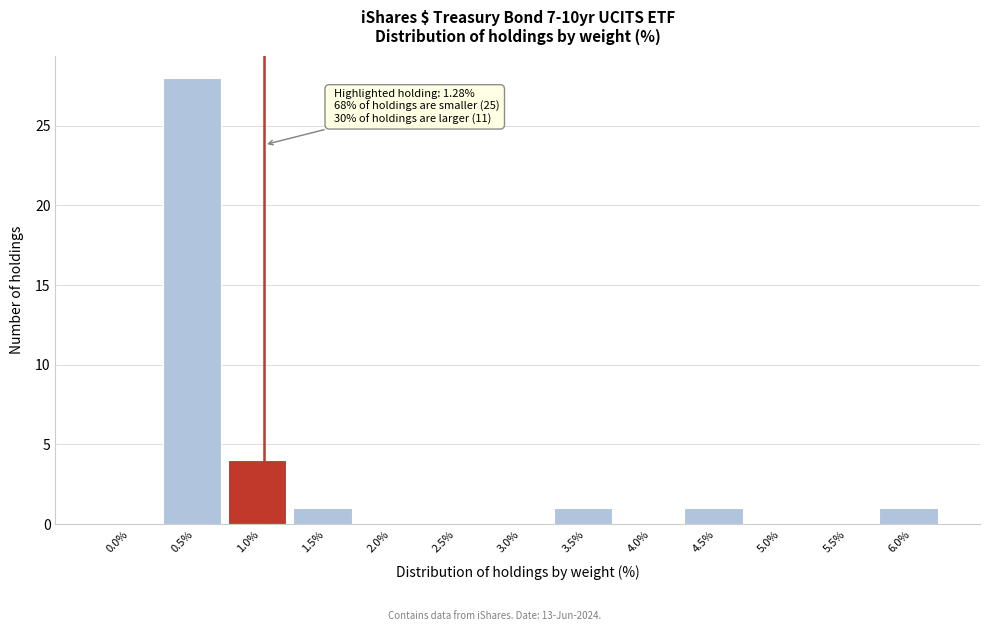

Reading right to left, list all the values displayed in this chart.

6.0%=1	5.5%=0	5.0%=0	4.5%=1	4.0%=0	3.5%=1	3.0%=0	2.5%=0	2.0%=0	1.5%=1	1.0%=4	0.5%=28	0.0%=0